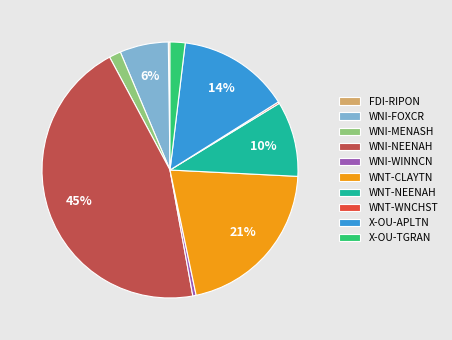

Do WNI-FOXCR and WNT-NEENAH together represent more than half of the pie?

No